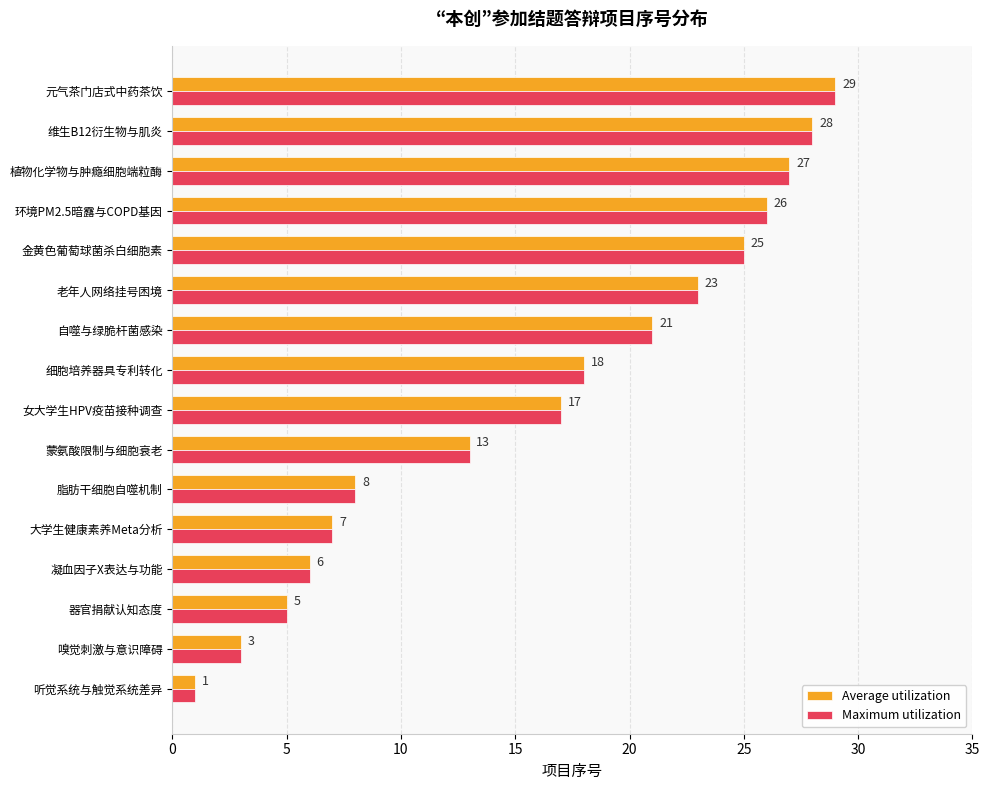

What is the difference between the second highest and minimum values in the Maximum utilization series?

27